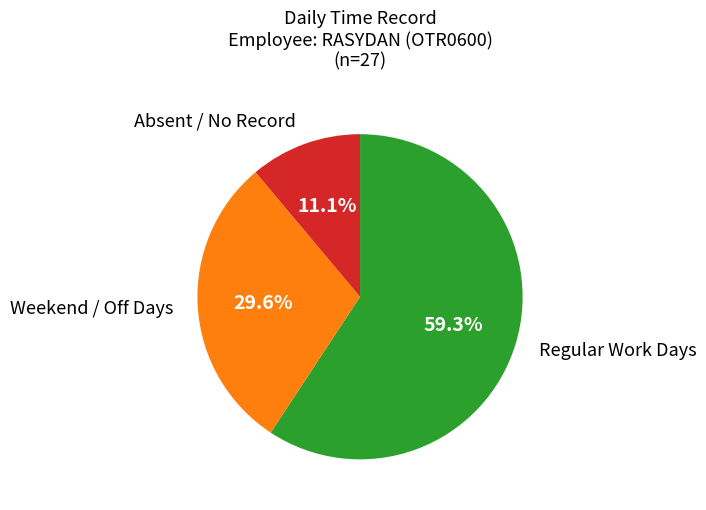

Is there any slice that represents more than half of the pie?

Yes